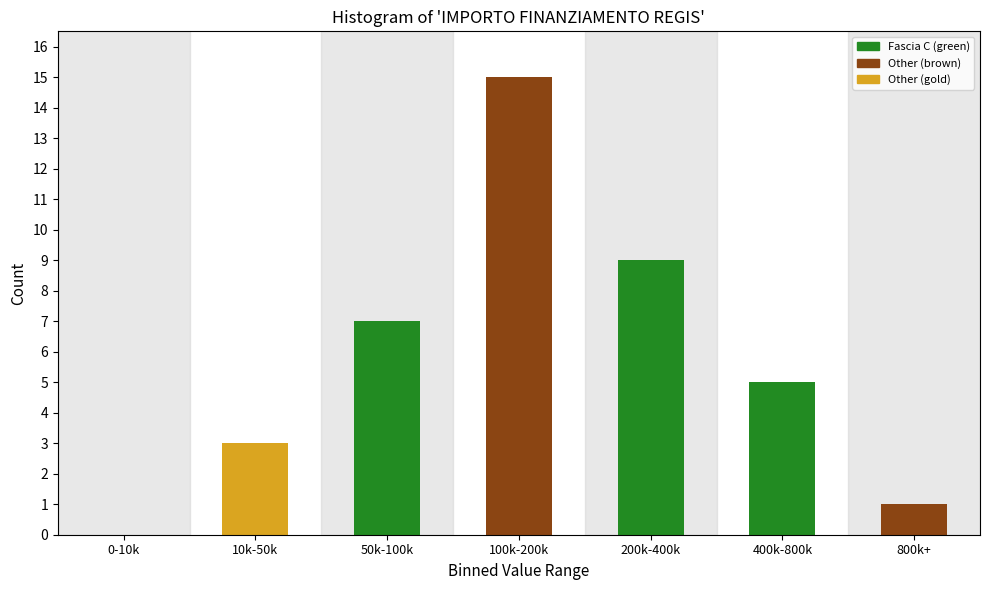

Reading left to right, extract all data points from this chart.

0-10k=0	10k-50k=3	50k-100k=7	100k-200k=15	200k-400k=9	400k-800k=5	800k+=1